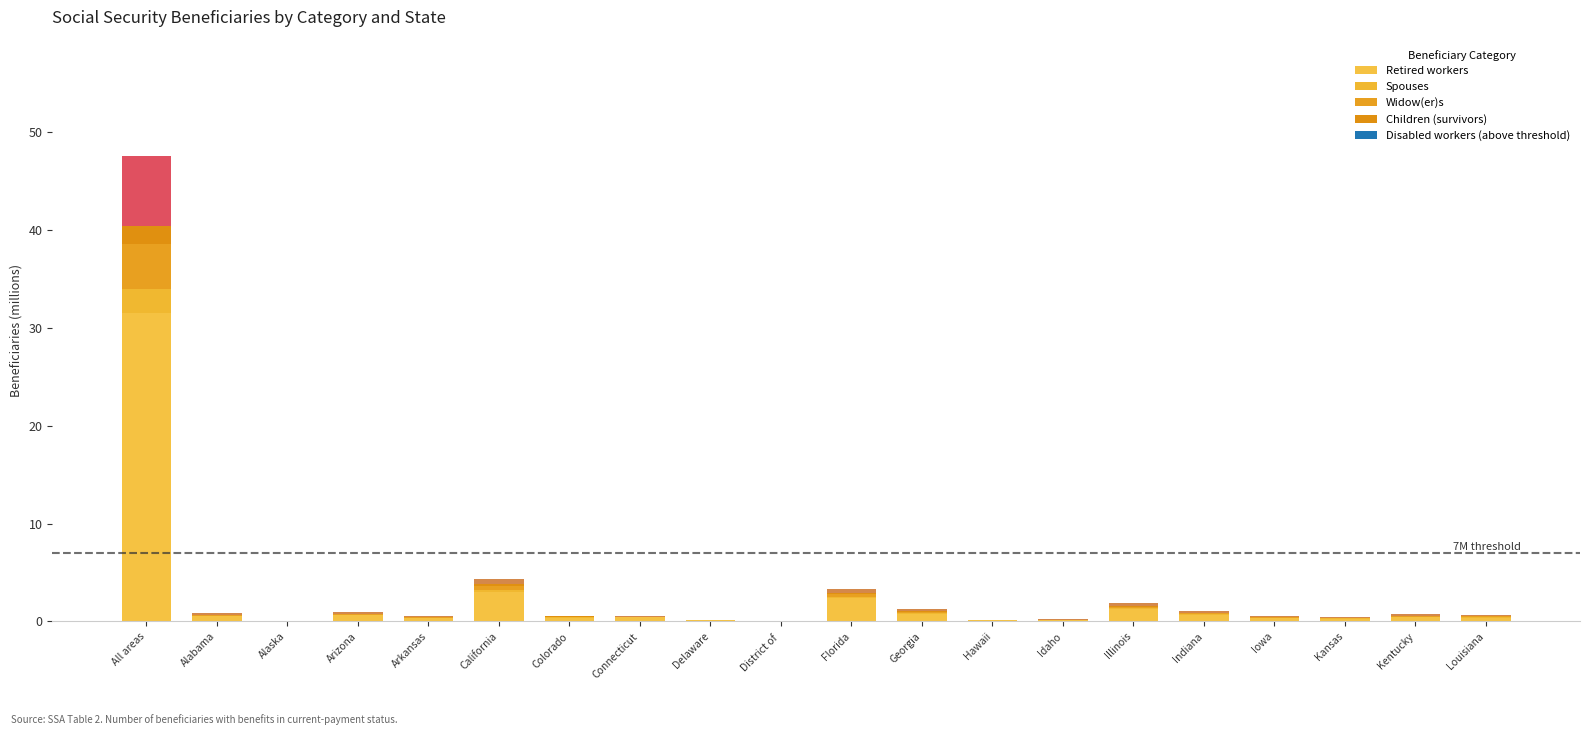

What is the difference between the maximum and minimum values in the Retired workers series?

31.5